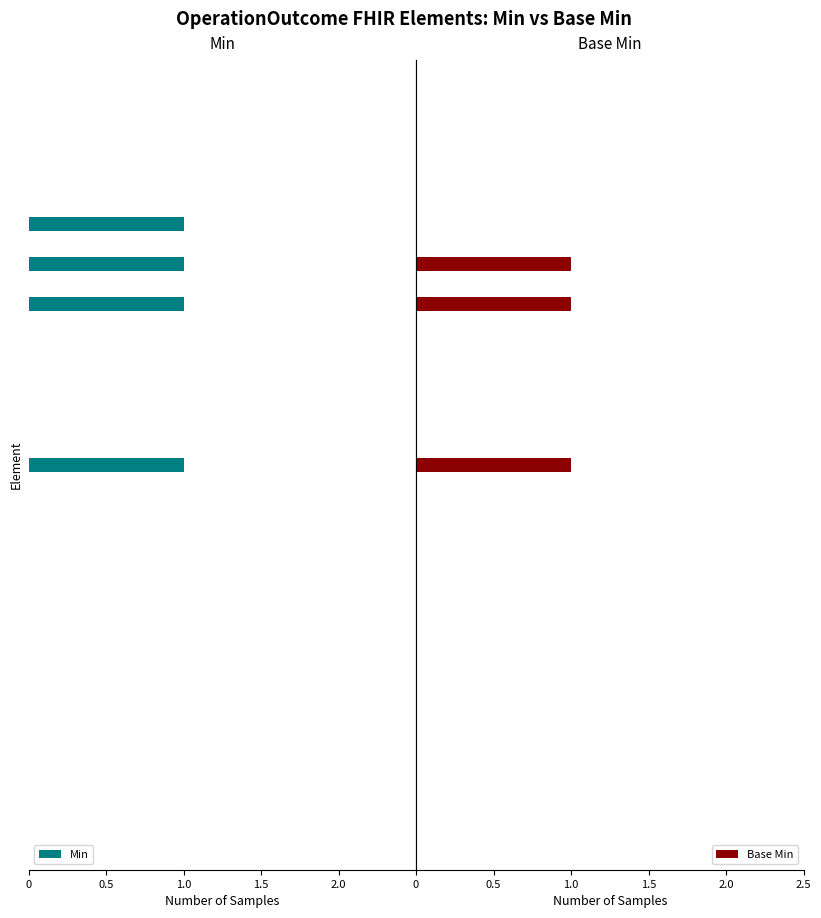

What is the sum of all Base Min values?

3